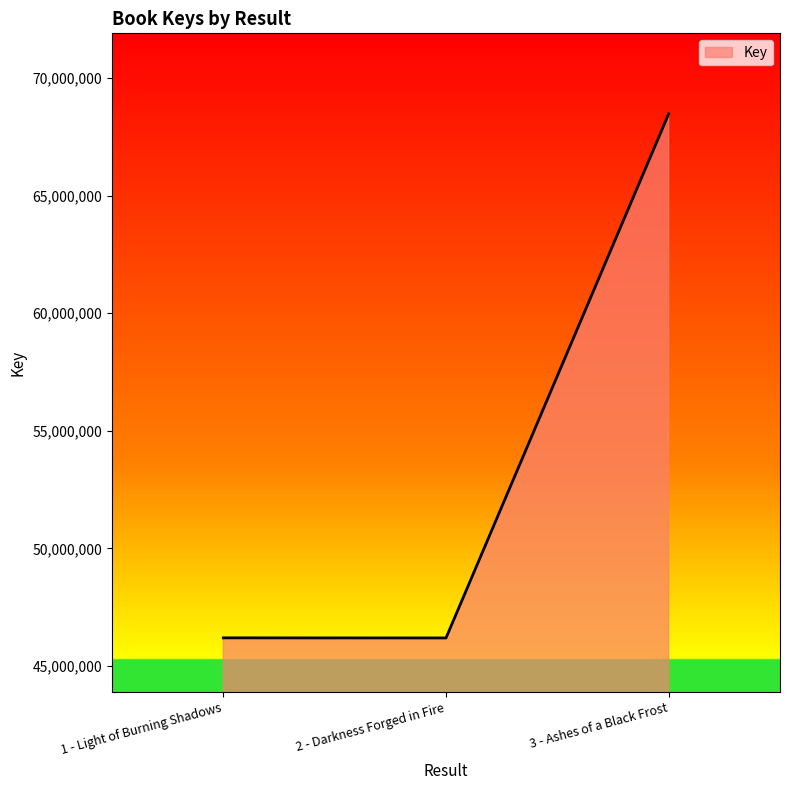

Is it true that the value at 3 - Ashes of a Black Frost is 42948764?

False